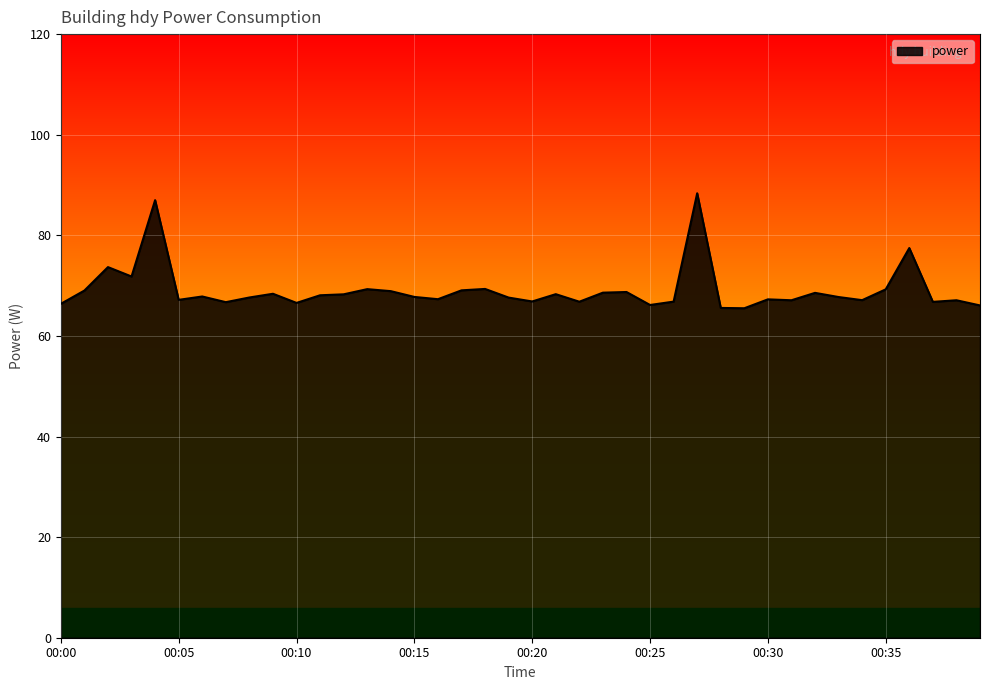

What is the difference between the maximum and minimum values?

22.9